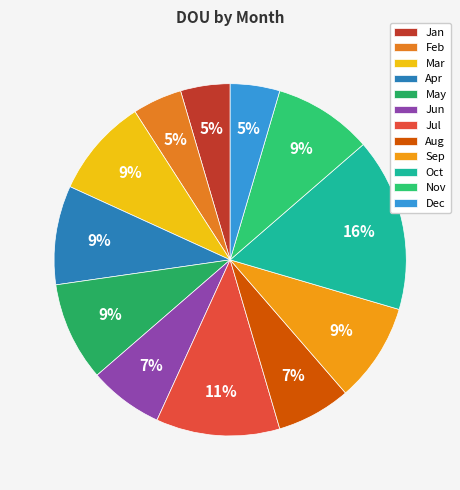

Does Oct represent more than half of the total?

No